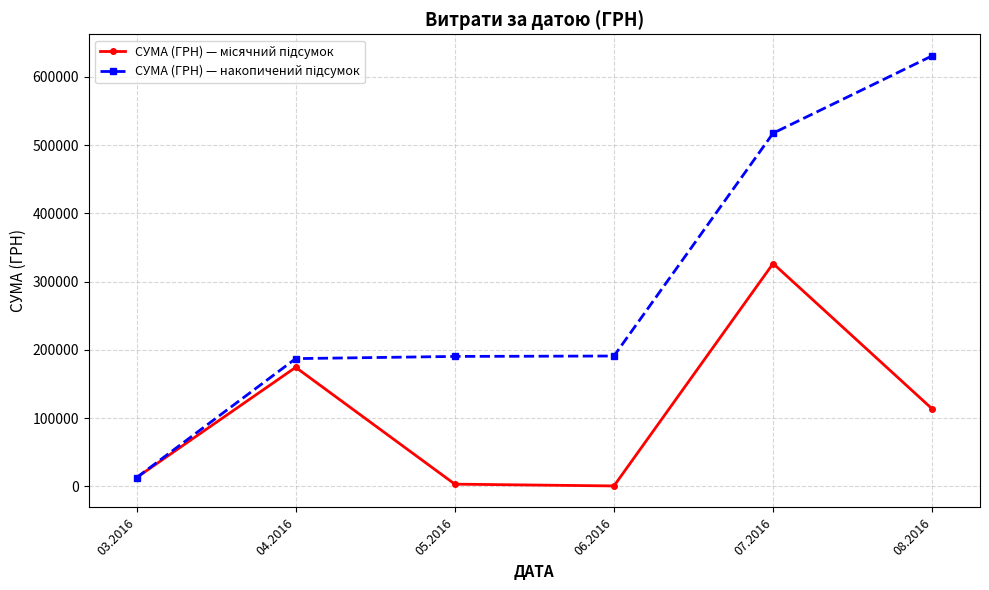

What is the greatest value displayed?

630977.9